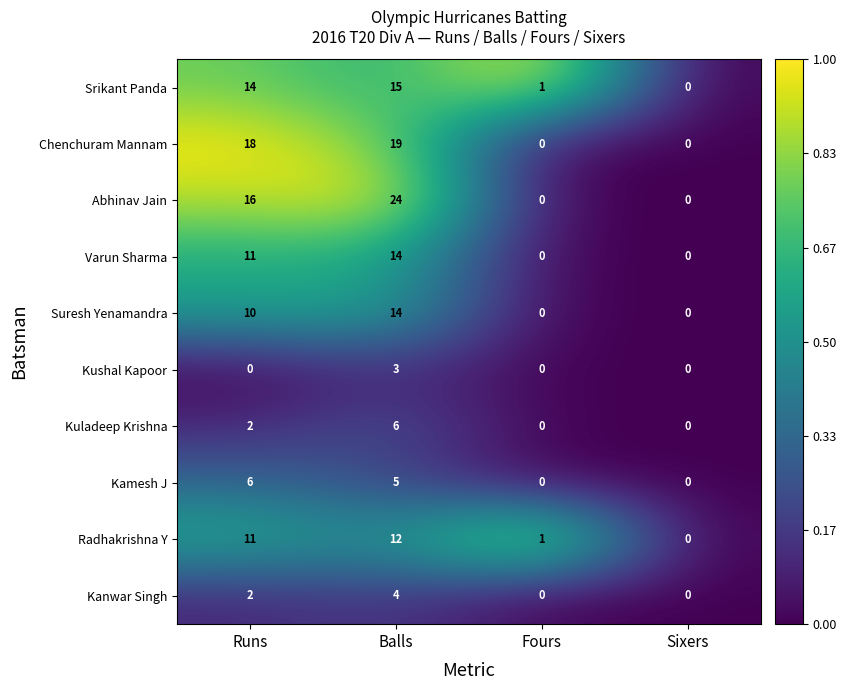

Which series has the widest spread of values?

Abhinav Jain